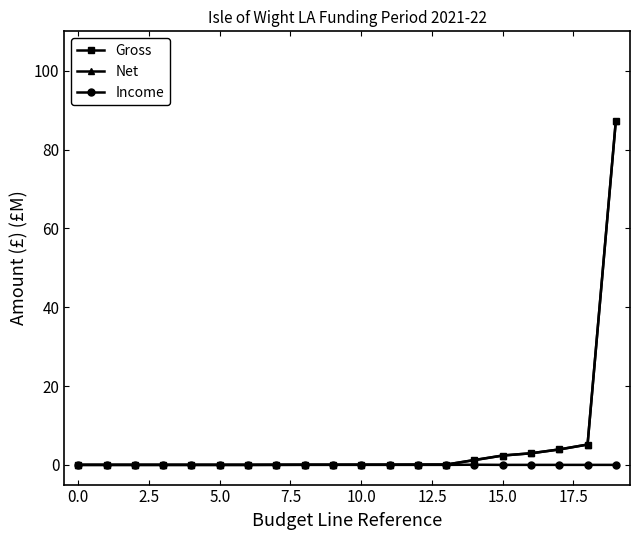

What is the maximum value shown in the chart?

87.4